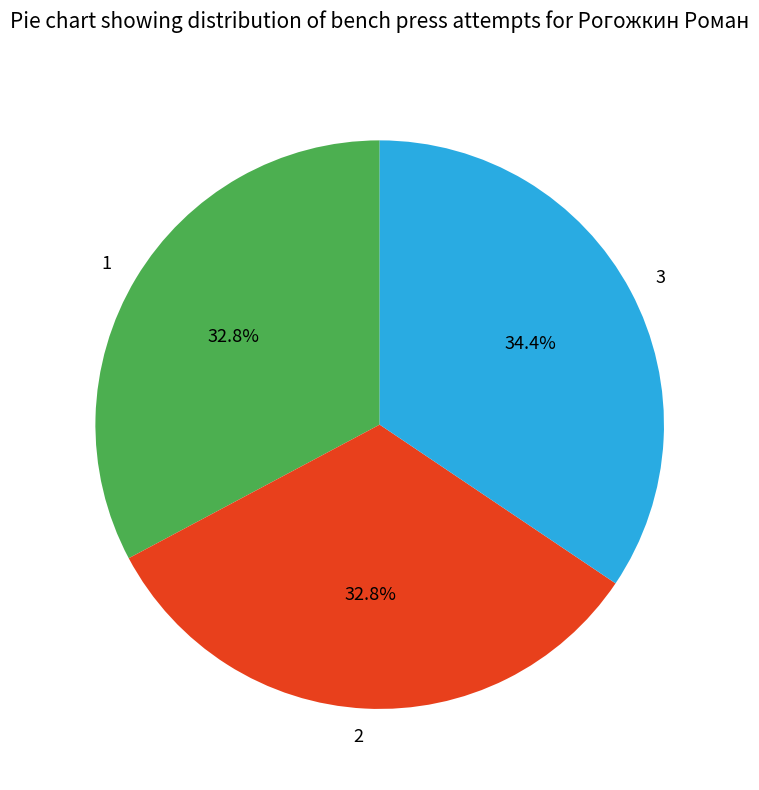

Does any single category account for the majority?

No